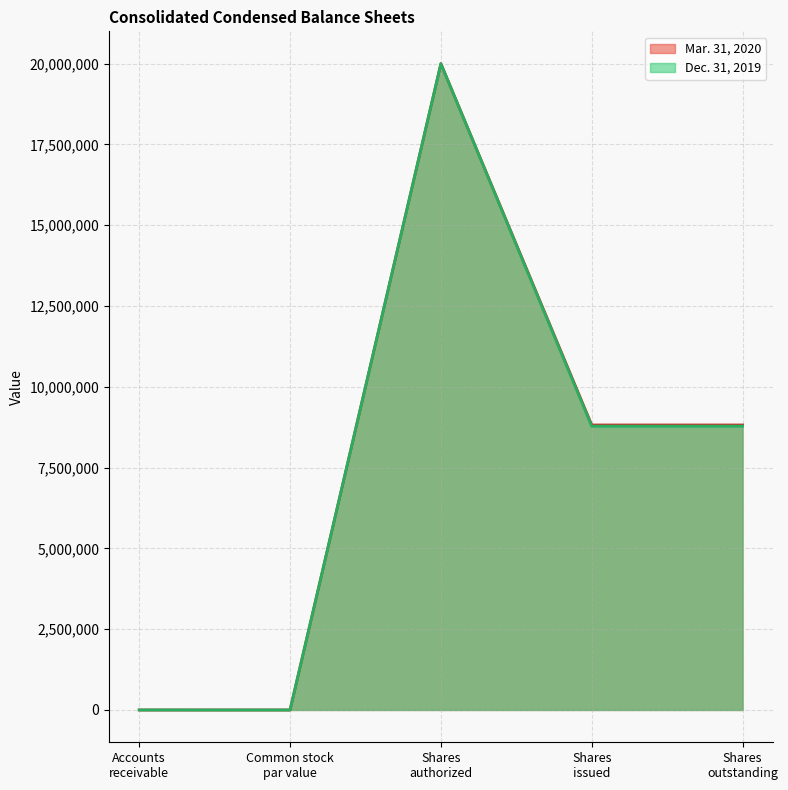

The value of Dec. 31, 2019 at Shares issued is 4125275. True or false?

False